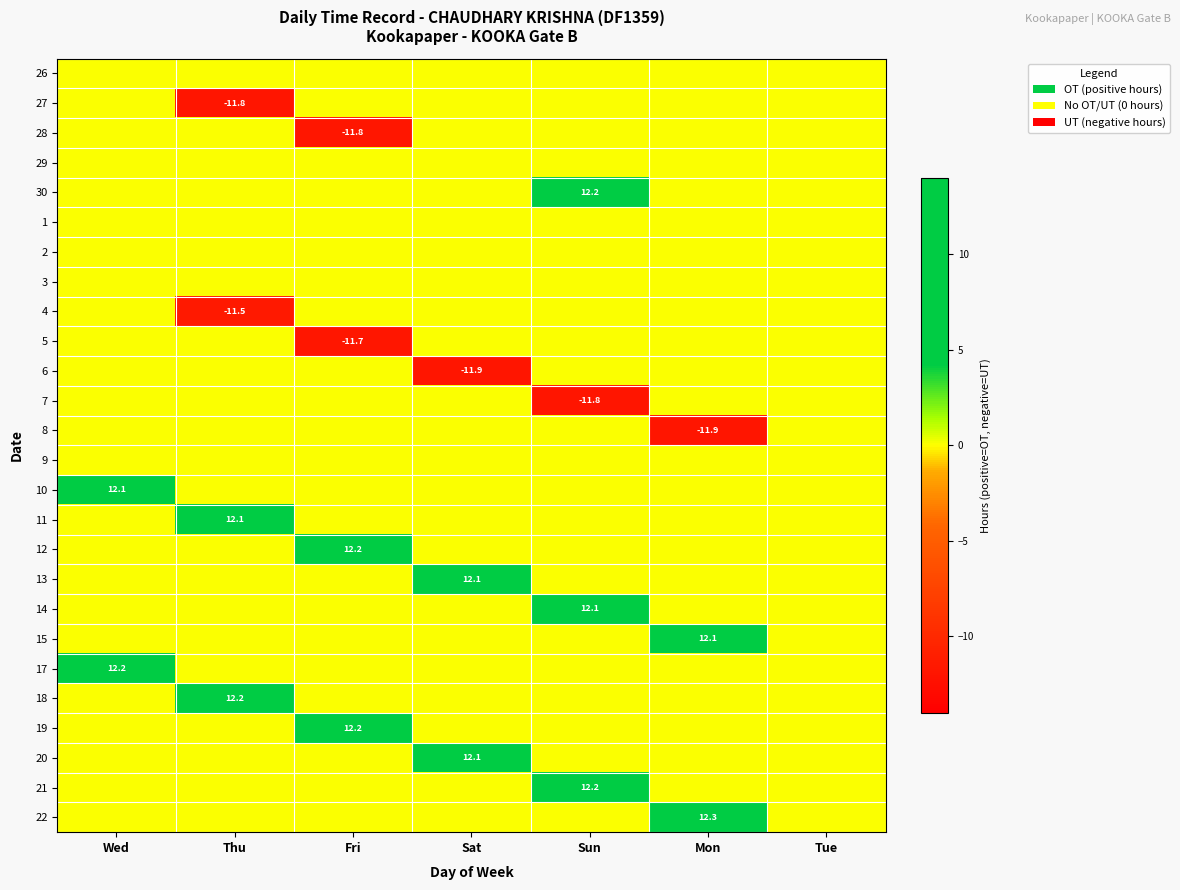

The 15 series shows 12.1 at Mon. True or false?

True